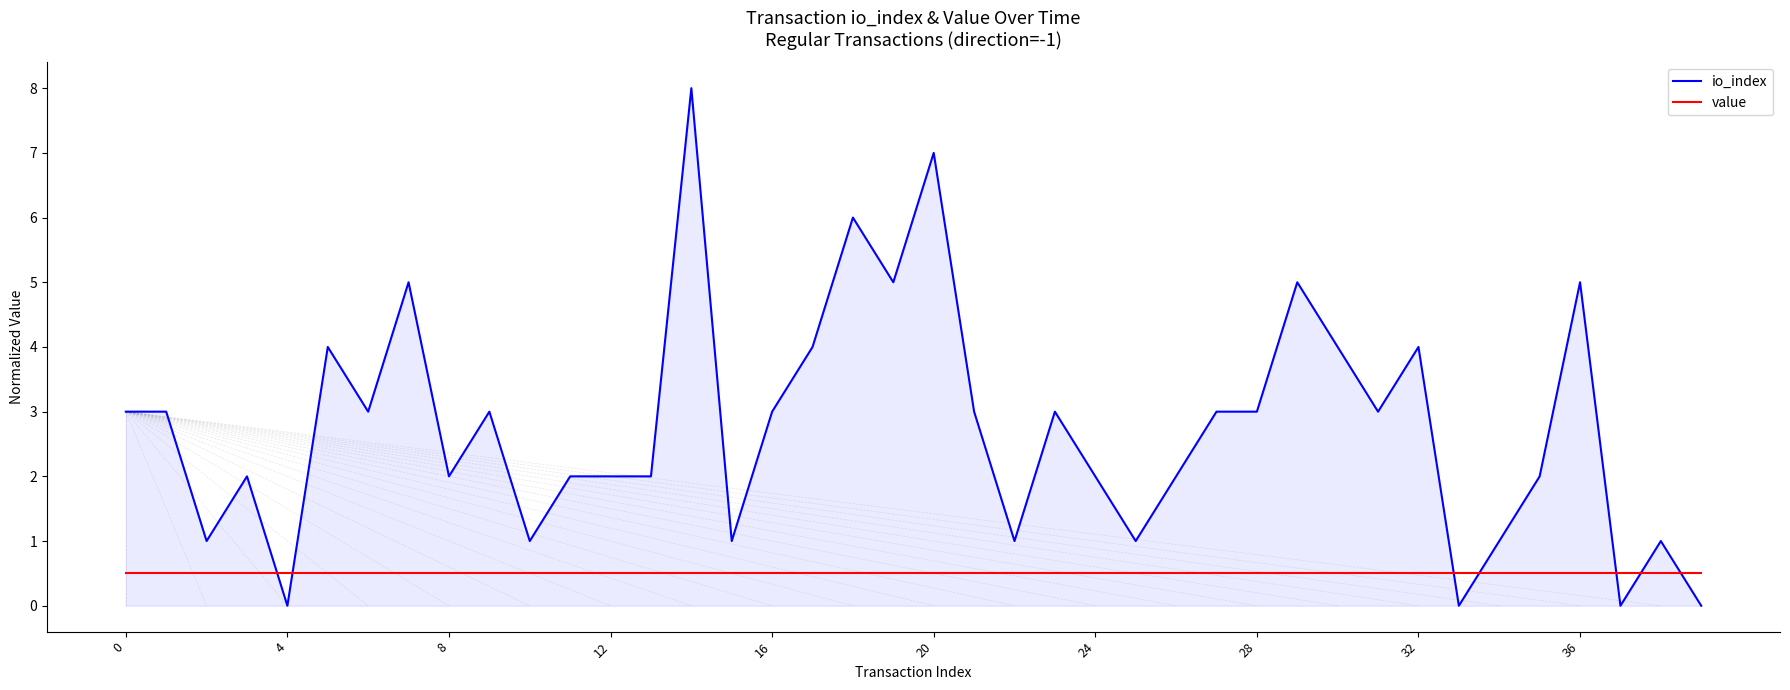

What are all the series names shown in the legend?

io_index, value